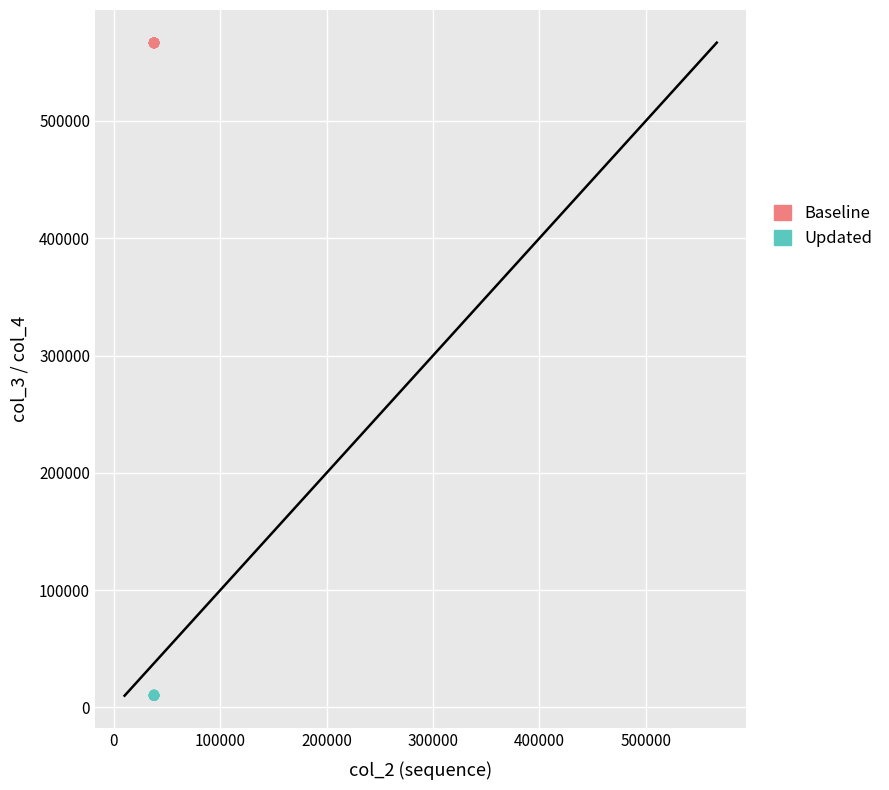

Which series reaches the minimum Y coordinate?

Updated